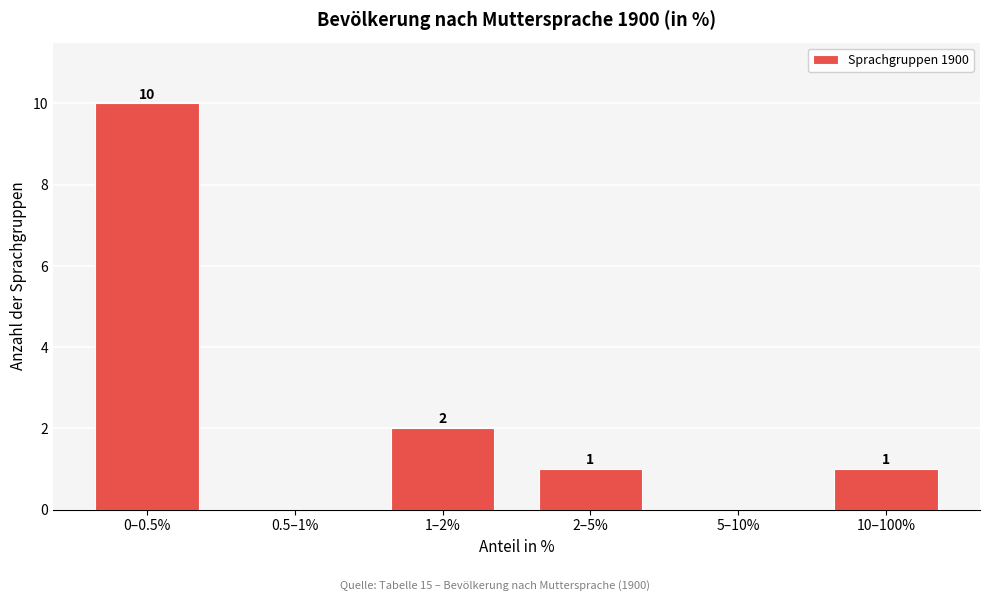

Reading right to left, what are all the values shown in this chart?

10–100%=1	5–10%=0	2–5%=1	1–2%=2	0.5–1%=0	0–0.5%=10